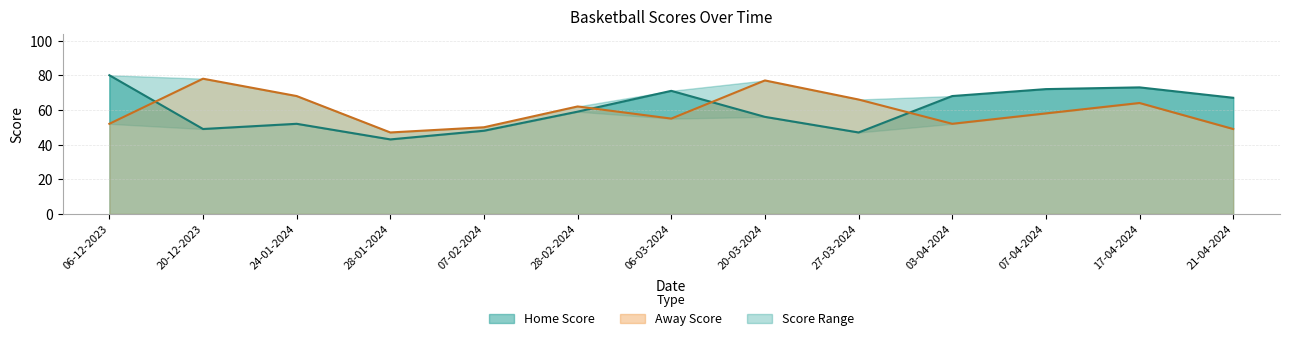

Read the Home Score value at 07-04-2024.

72